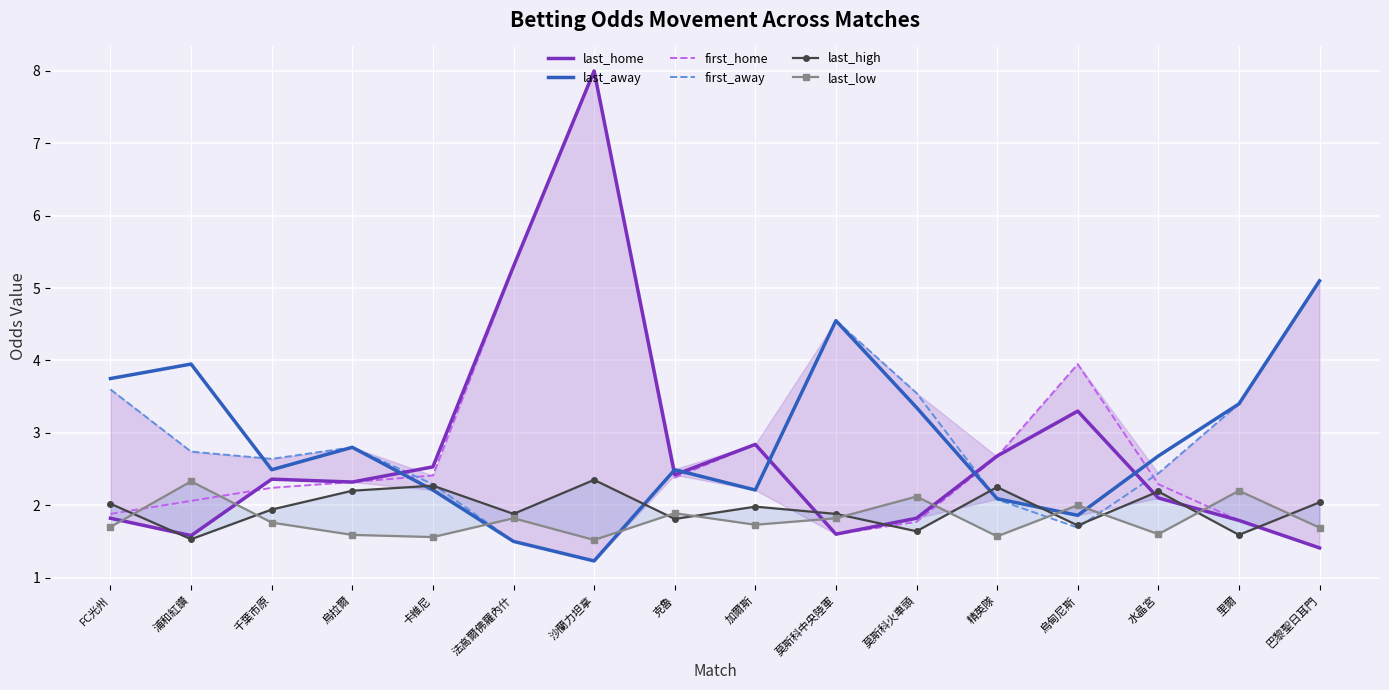

After their last crossing, which series has the higher values: last_away or first_home?

last_away